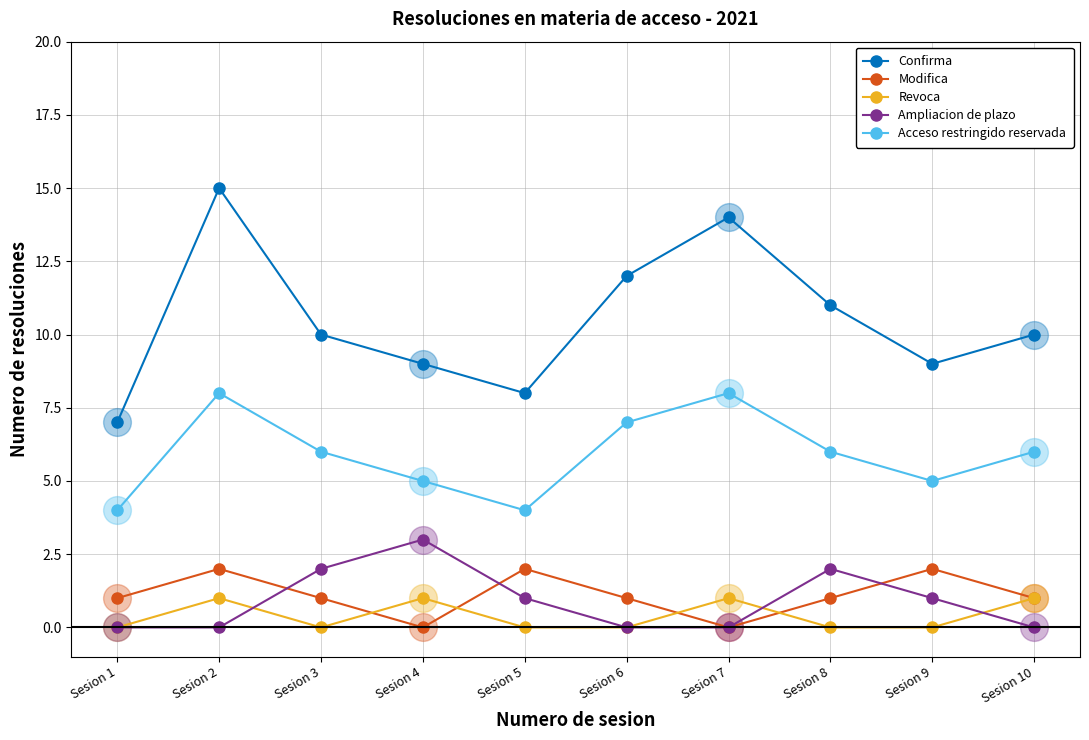

Which series has the largest range (max minus min)?

Confirma